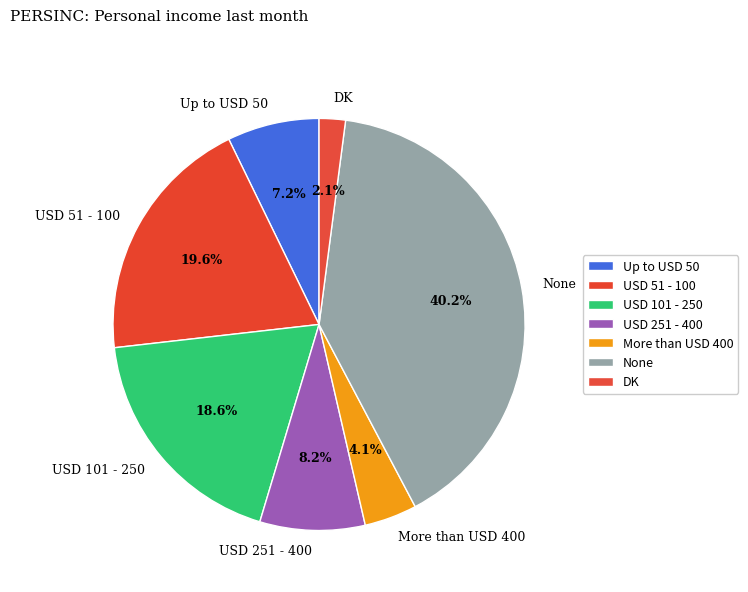

What percentage is NOT represented by DK?

97.9%